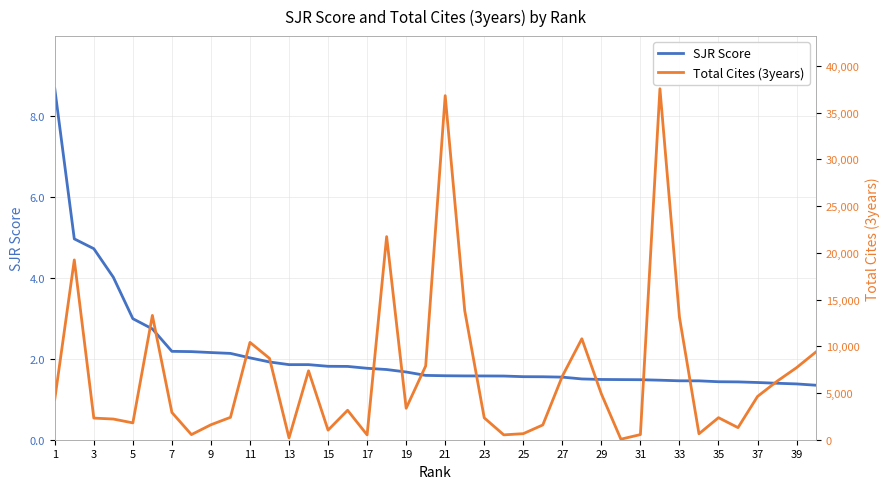

The value of SJR Score at 33 is 1.5. True or false?

True